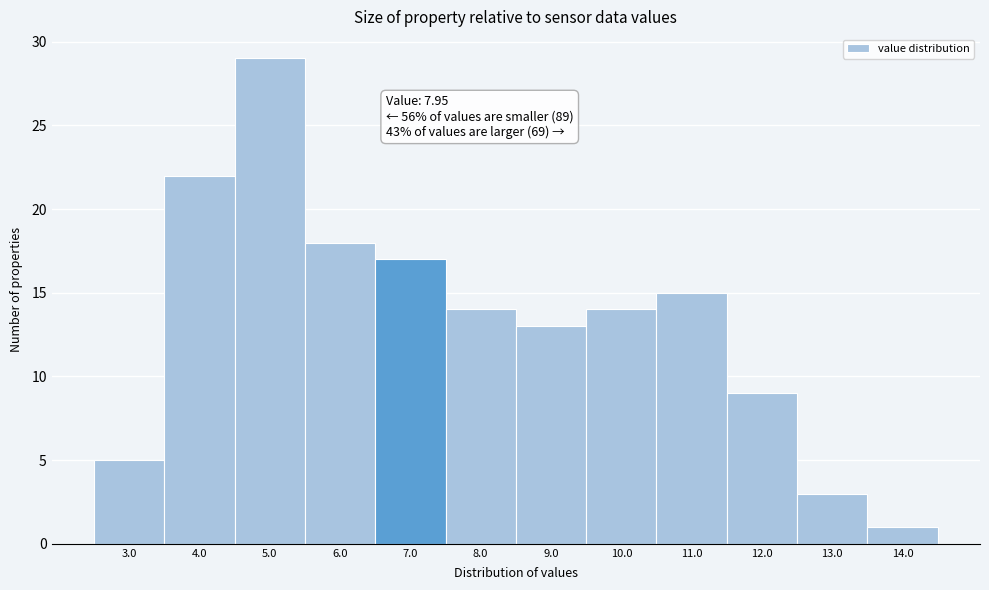

Reading left to right, what are all the values shown in this chart?

5	22	29	18	17	14	13	14	15	9	3	1